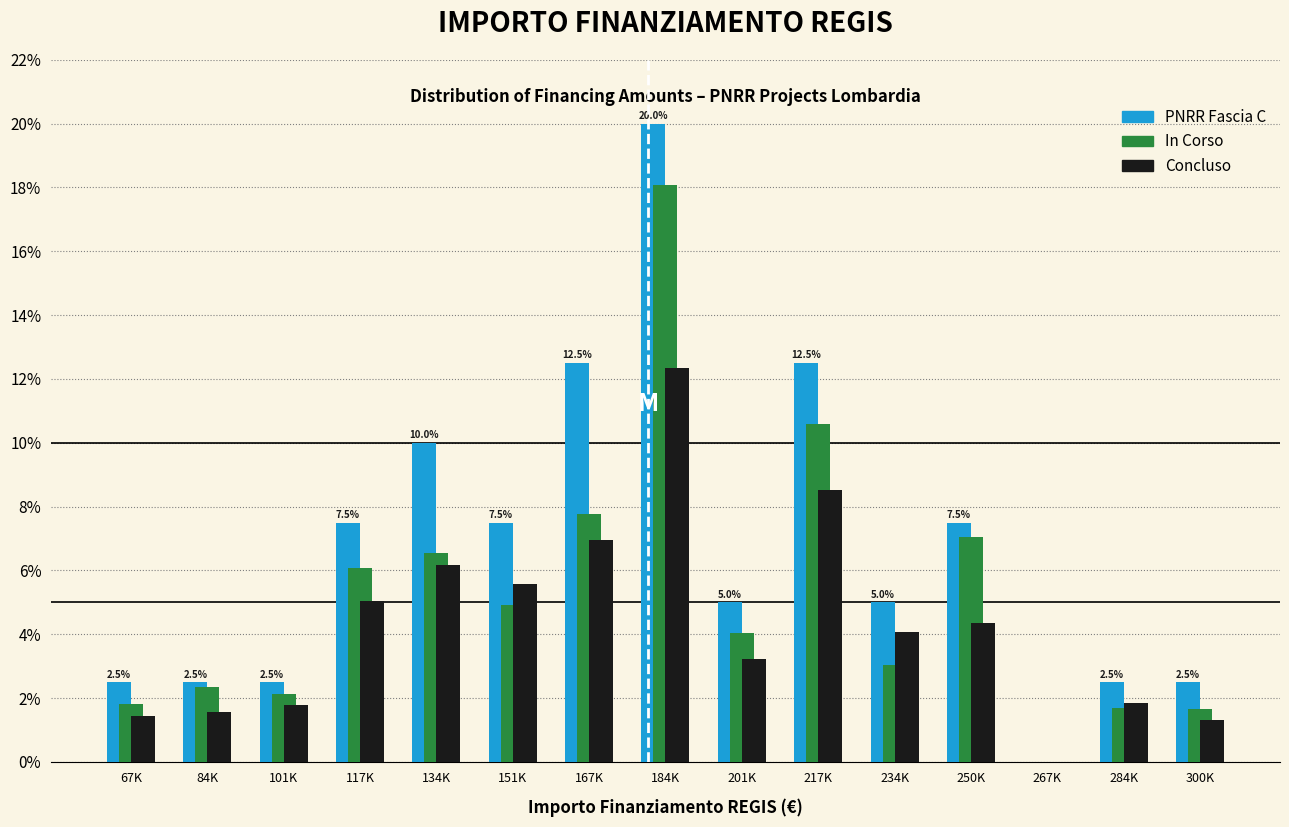

Which series changed the most between 201K and 250K?

In Corso